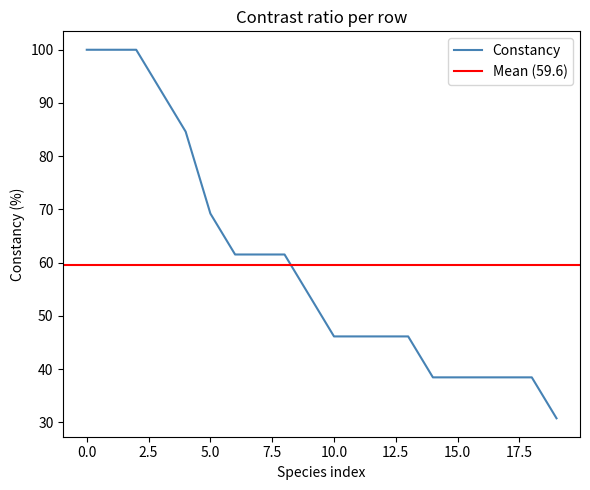

What is the minimum value for Constancy?

30.8